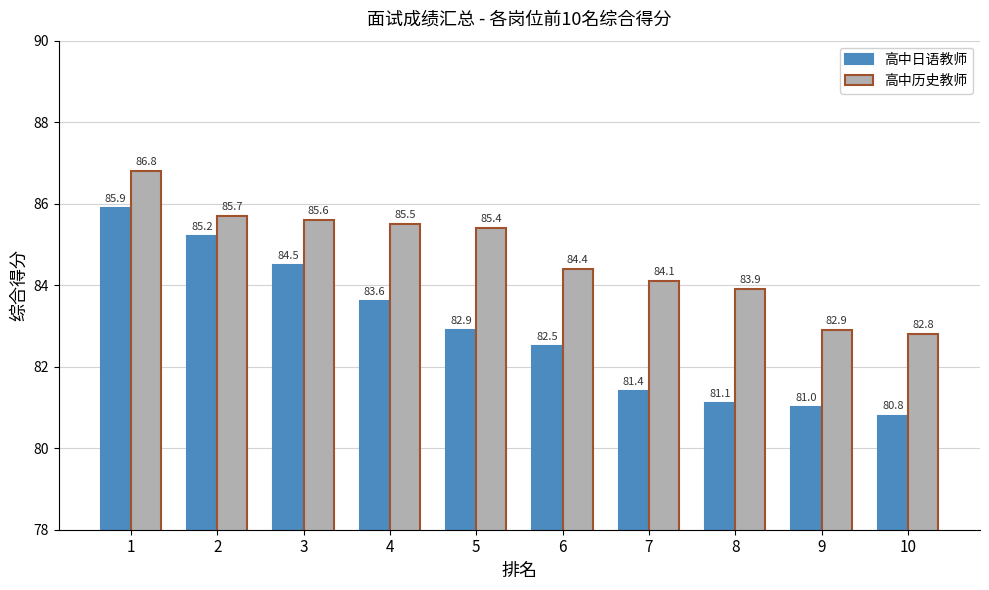

Reading right to left, what are all the values shown in this chart?

高中日语教师: 80.8	81.0	81.1	81.4	82.5	82.9	83.6	84.5	85.2	85.9
高中历史教师: 82.8	82.9	83.9	84.1	84.4	85.4	85.5	85.6	85.7	86.8